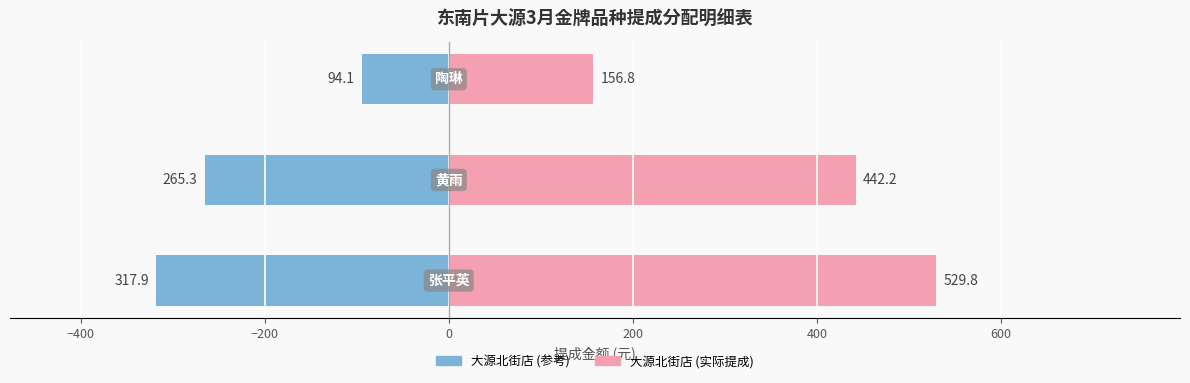

Reading left to right, transcribe all the data shown in this chart.

员工提成(左): −600=-317.9	−400=-265.3	−200=-94.1
员工提成(右): −600=529.8	−400=442.2	−200=156.8